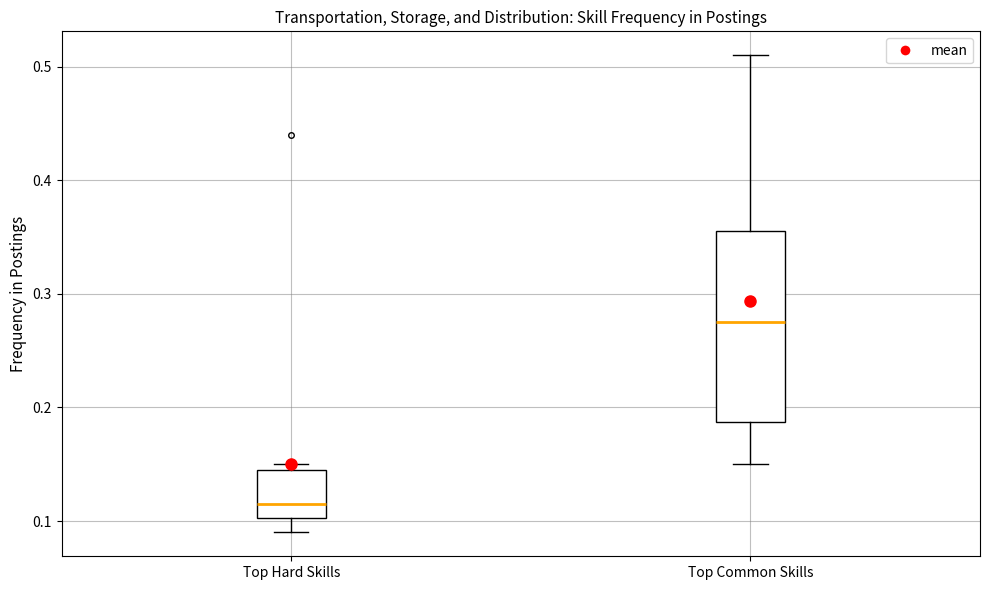

Which box's median line is the highest?

Top Common Skills